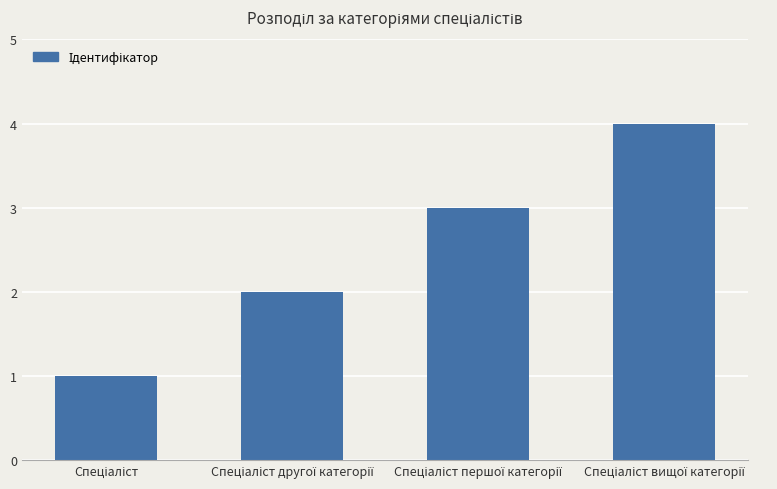

How many data points does each series have?

4